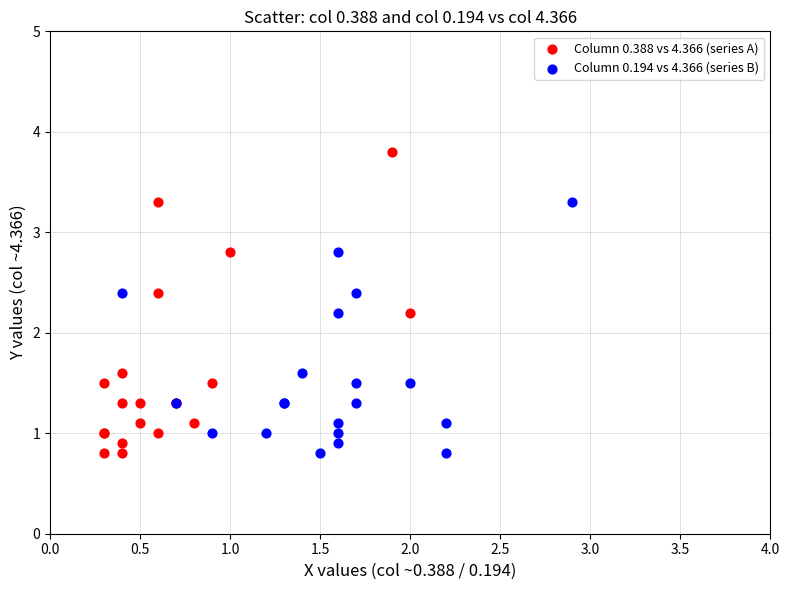

Which series contains the highest Y value?

Column 0.388 vs 4.366 (series A)